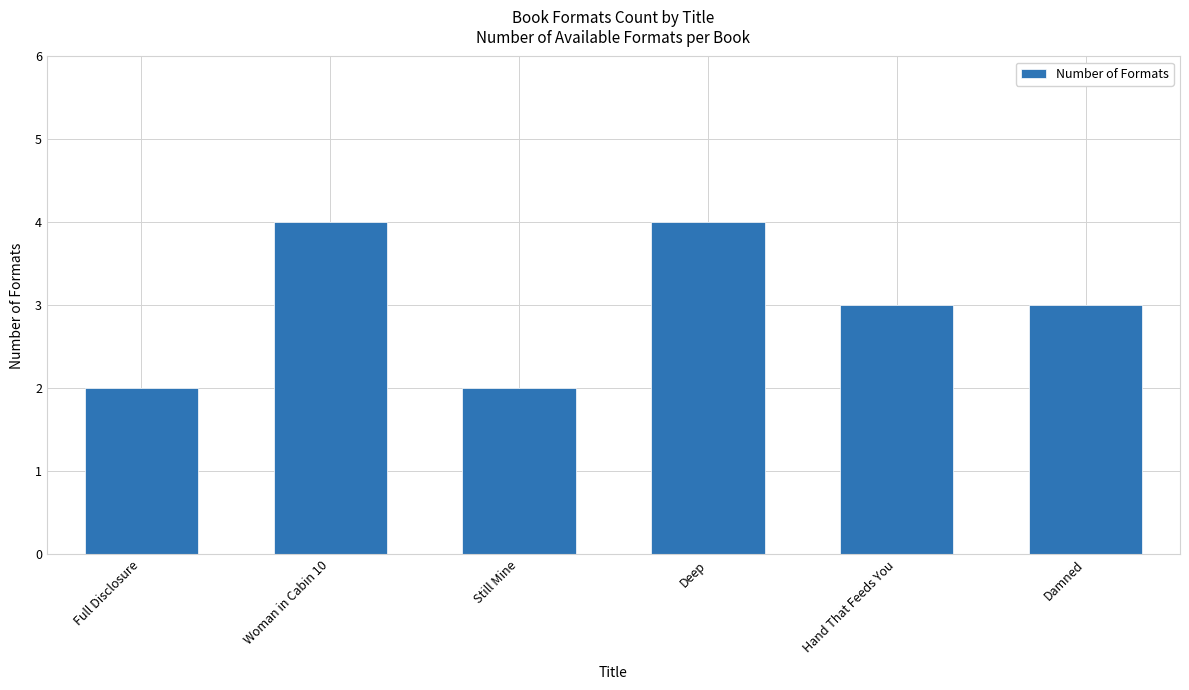

True or false: the data shows 3 at Damned.

True